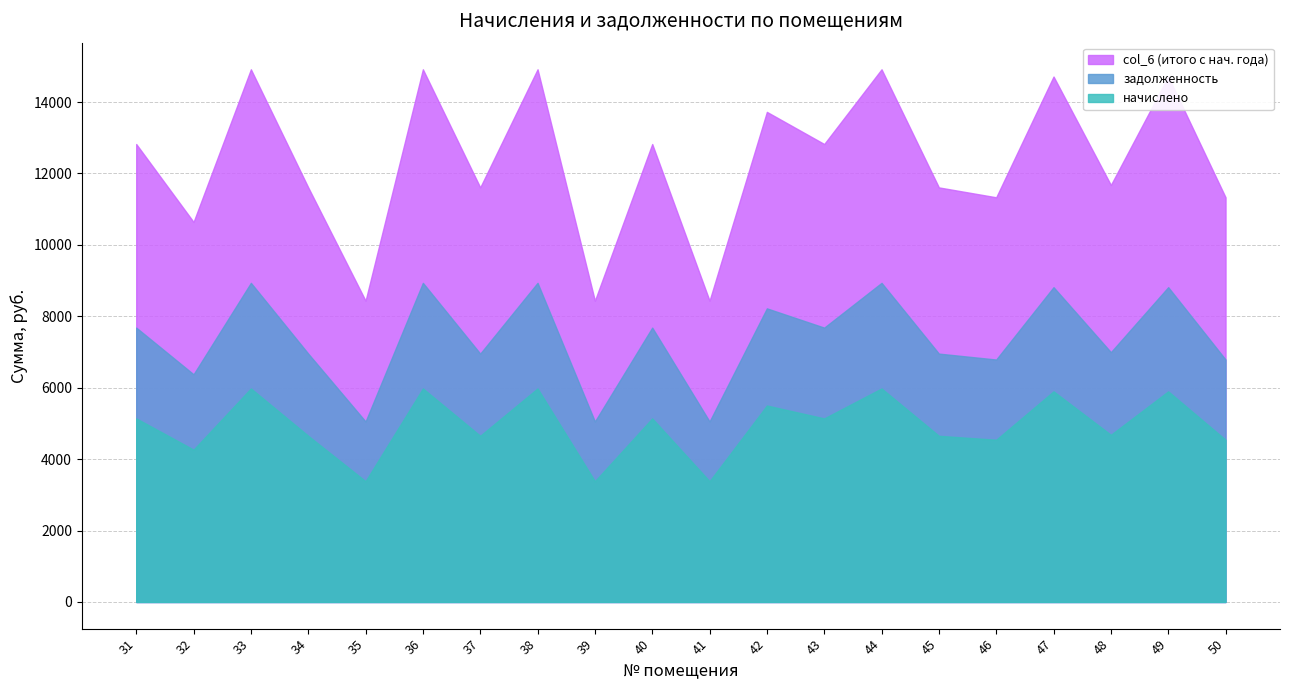

What is the difference between the maximum and minimum values in the задолженность series?

3882.2